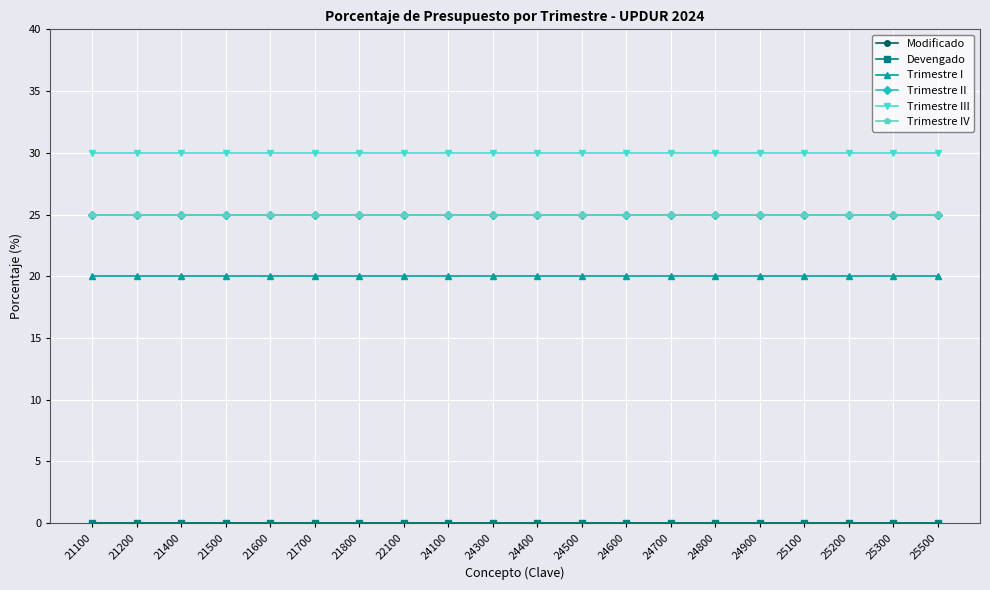

Which label corresponds to the largest value in the chart?

21100